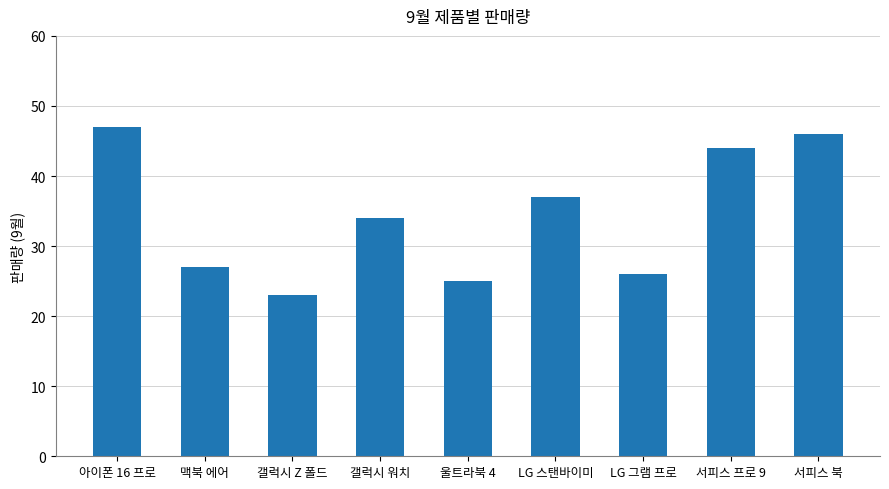

How many data points are less than 34?

4